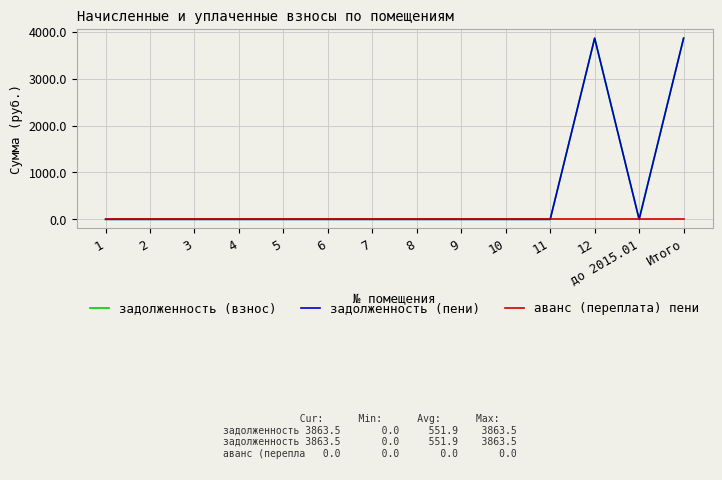

Between 11 and до 2015.01, which is larger?

11